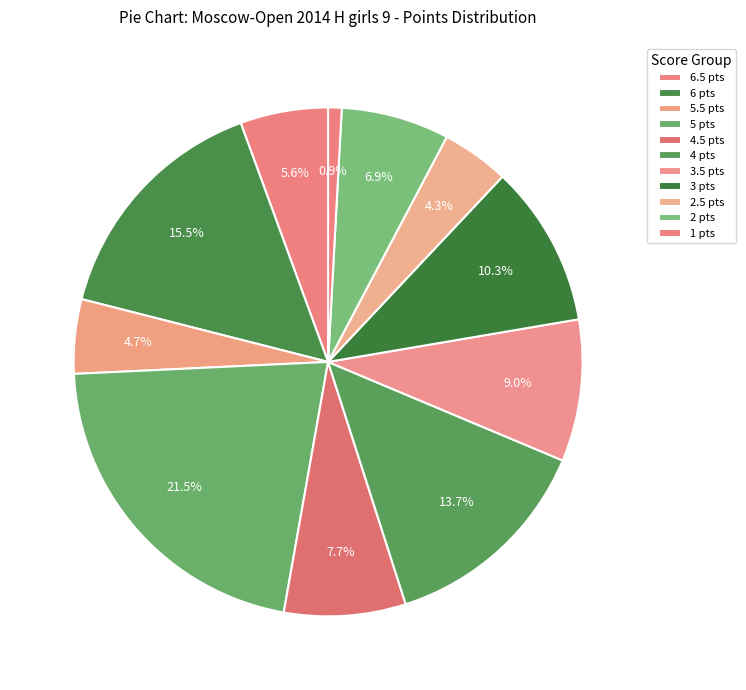

How many segments does this pie chart have?

11